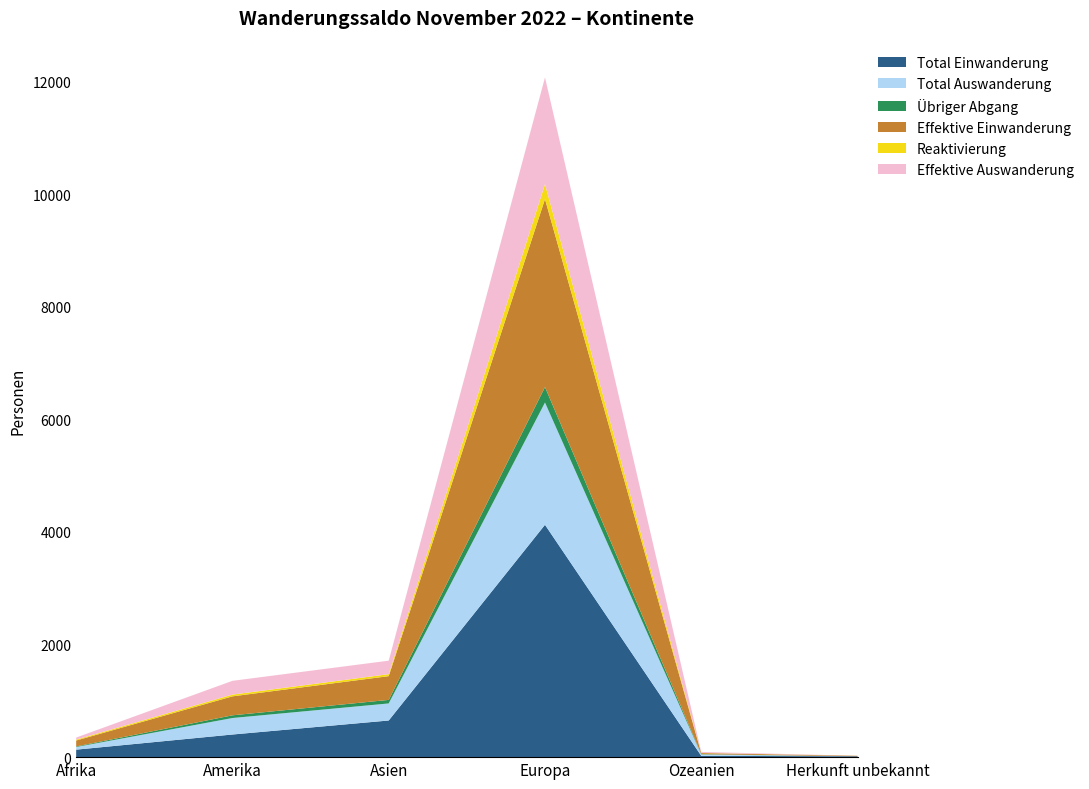

Reading right to left, what are all the values shown in this chart?

Total Einwanderung: 15	23	4128	651	402	133
Total Auswanderung: 0	24	2172	303	293	47
Übriger Abgang: 0	6	275	63	48	10
Effektive Einwanderung: 9	19	3339	422	337	105
Reaktivierung: 0	3	265	35	31	16
Effektive Auswanderung: 0	18	1897	240	245	37